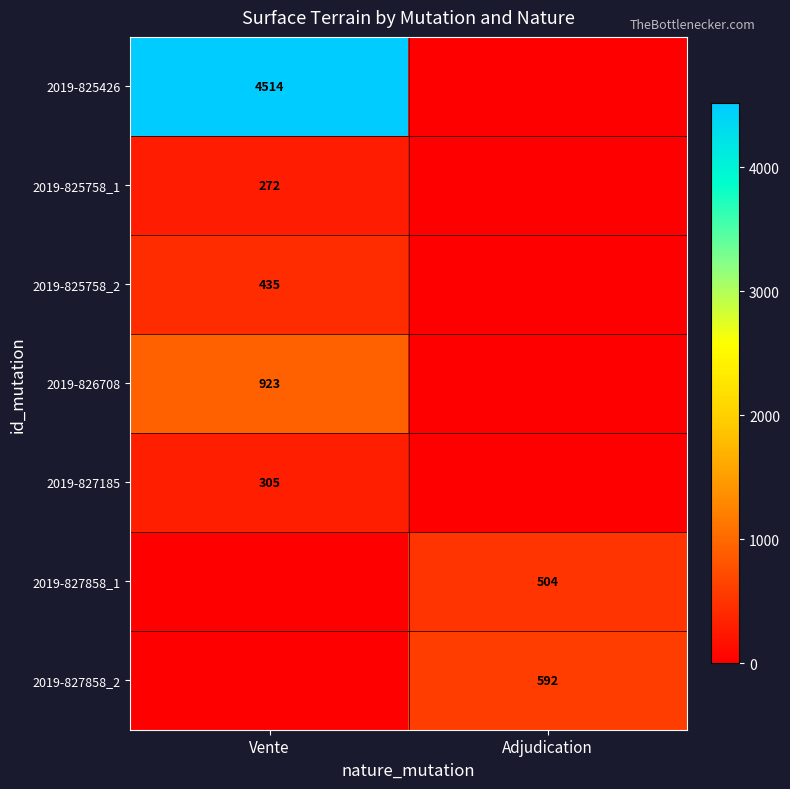

True or false: 2019-827858_1 has a value of 177 at Adjudication.

False